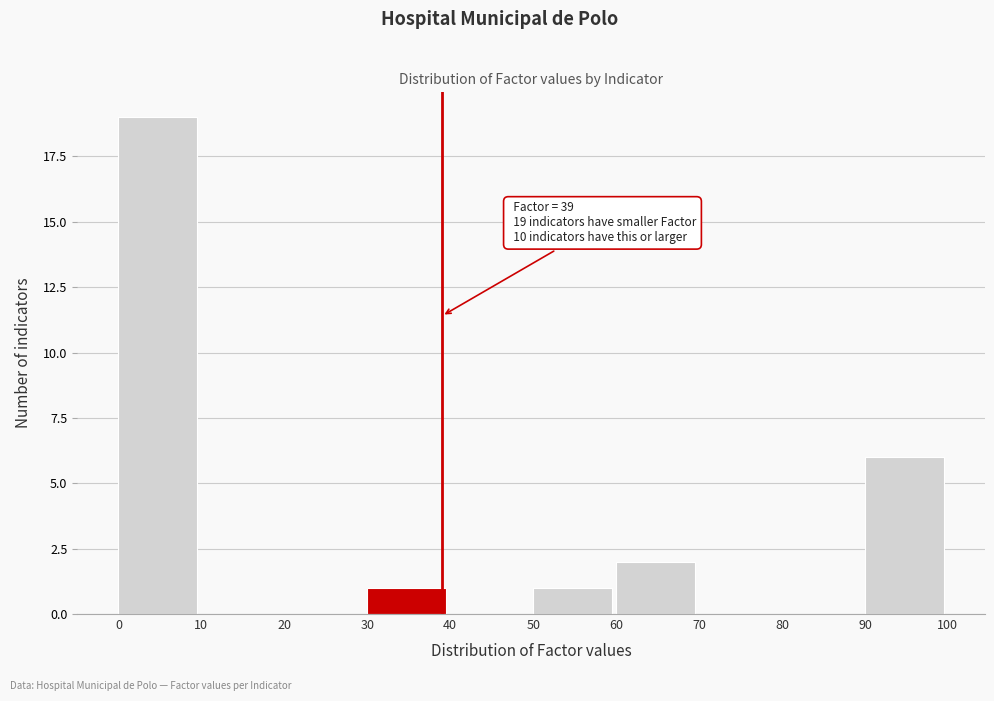

Which range on the x-axis has the tallest bar?

0 to 10